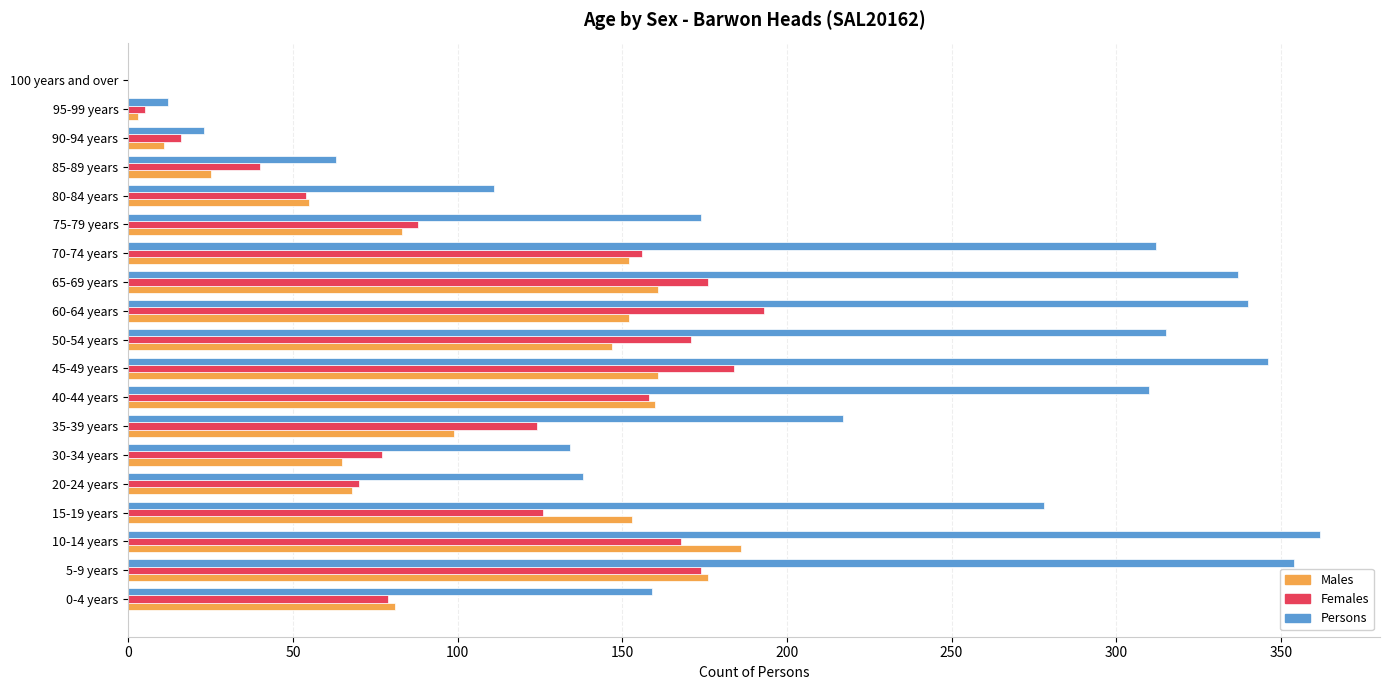

At which label does Persons reach its peak?

10-14 years